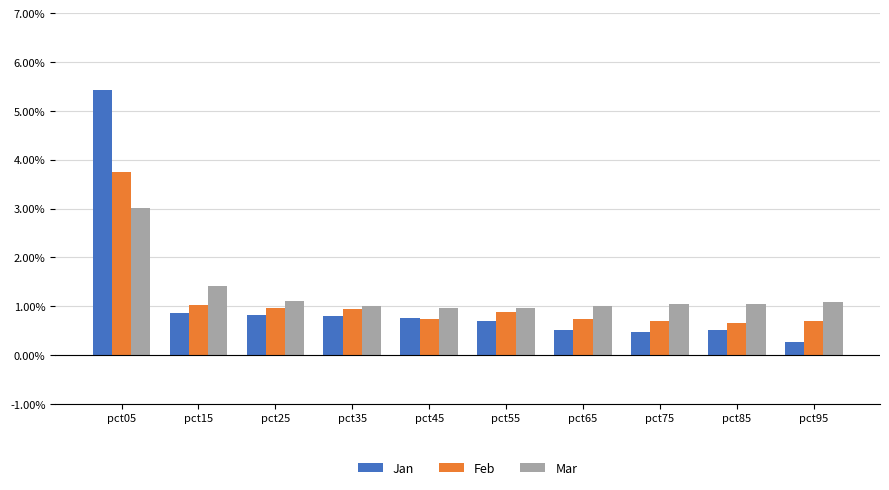

Which series changed the most between pct15 and pct35?

Mar